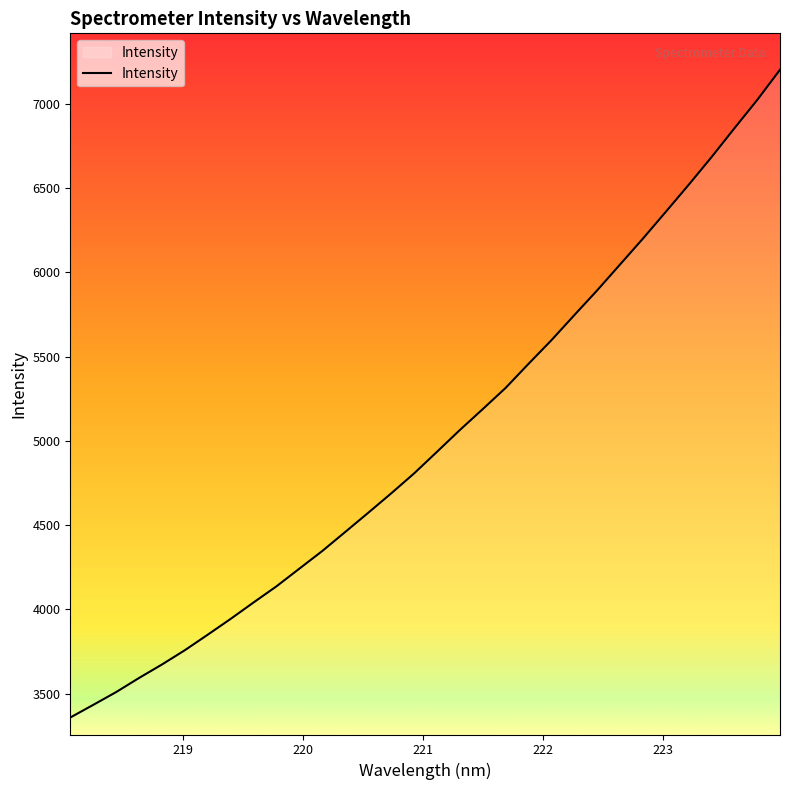

What is the maximum value shown in the chart?

7201.3